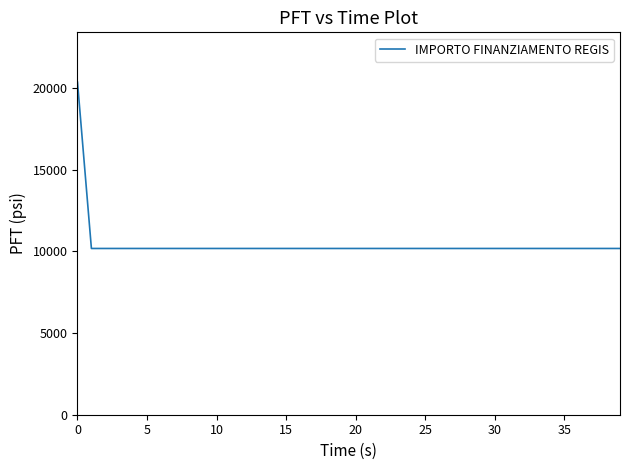

Does the chart have visible grid lines?

No